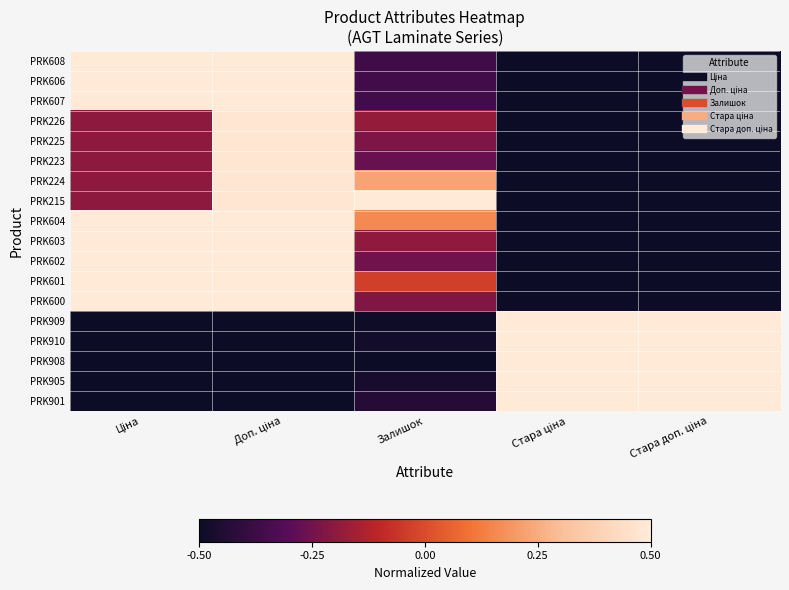

Reading left to right, what are all the values shown in this chart?

PRK608: Ціна=0.5	Доп. ціна=0.5	Залишок=-0.4	Стара ціна=-0.5	Стара доп. ціна=-0.5
PRK606: Ціна=0.5	Доп. ціна=0.5	Залишок=-0.4	Стара ціна=-0.5	Стара доп. ціна=-0.5
PRK607: Ціна=0.5	Доп. ціна=0.5	Залишок=-0.4	Стара ціна=-0.5	Стара доп. ціна=-0.5
PRK226: Ціна=-0.2	Доп. ціна=0.5	Залишок=-0.2	Стара ціна=-0.5	Стара доп. ціна=-0.5
PRK225: Ціна=-0.2	Доп. ціна=0.5	Залишок=-0.2	Стара ціна=-0.5	Стара доп. ціна=-0.5
PRK223: Ціна=-0.2	Доп. ціна=0.5	Залишок=-0.3	Стара ціна=-0.5	Стара доп. ціна=-0.5
PRK224: Ціна=-0.2	Доп. ціна=0.5	Залишок=0.2	Стара ціна=-0.5	Стара доп. ціна=-0.5
PRK215: Ціна=-0.2	Доп. ціна=0.5	Залишок=0.5	Стара ціна=-0.5	Стара доп. ціна=-0.5
PRK604: Ціна=0.5	Доп. ціна=0.5	Залишок=0.2	Стара ціна=-0.5	Стара доп. ціна=-0.5
PRK603: Ціна=0.5	Доп. ціна=0.5	Залишок=-0.2	Стара ціна=-0.5	Стара доп. ціна=-0.5
PRK602: Ціна=0.5	Доп. ціна=0.5	Залишок=-0.3	Стара ціна=-0.5	Стара доп. ціна=-0.5
PRK601: Ціна=0.5	Доп. ціна=0.5	Залишок=-0.0	Стара ціна=-0.5	Стара доп. ціна=-0.5
PRK600: Ціна=0.5	Доп. ціна=0.5	Залишок=-0.2	Стара ціна=-0.5	Стара доп. ціна=-0.5
PRK909: Ціна=-0.5	Доп. ціна=-0.5	Залишок=-0.5	Стара ціна=0.5	Стара доп. ціна=0.5
PRK910: Ціна=-0.5	Доп. ціна=-0.5	Залишок=-0.5	Стара ціна=0.5	Стара доп. ціна=0.5
PRK908: Ціна=-0.5	Доп. ціна=-0.5	Залишок=-0.5	Стара ціна=0.5	Стара доп. ціна=0.5
PRK905: Ціна=-0.5	Доп. ціна=-0.5	Залишок=-0.5	Стара ціна=0.5	Стара доп. ціна=0.5
PRK901: Ціна=-0.5	Доп. ціна=-0.5	Залишок=-0.4	Стара ціна=0.5	Стара доп. ціна=0.5